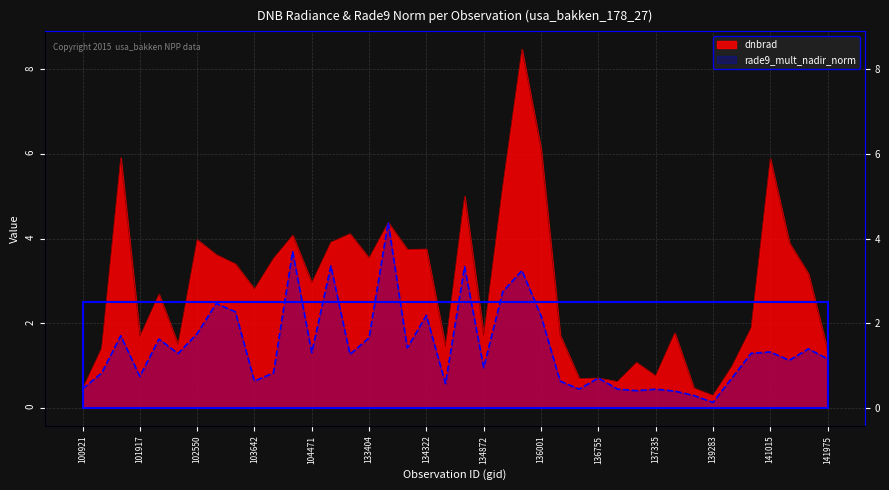

Rank the categories by dnbrad value from lowest to highest.

139283, 100921, 138492, 136940, 136561, 136755, 137335, 140059, 137142, 141975, 101303, 134492, 102300, 101917, 134872, 136362, 137916, 140634, 102179, 103642, 104471, 141384, 103515, 103988, 133404, 103396, 134138, 134322, 141208, 132847, 102550, 104346, 133209, 133762, 134687, 135048, 141015, 101805, 136001, 135249